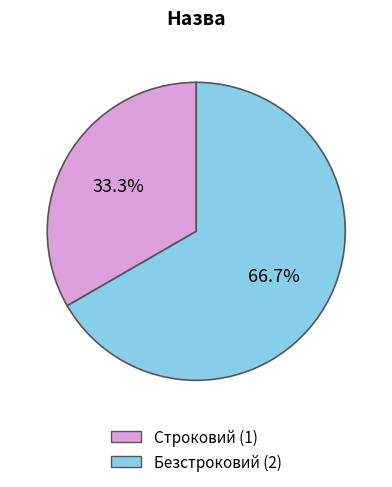

The Строковий slice represents 33% of the pie. True or false?

True